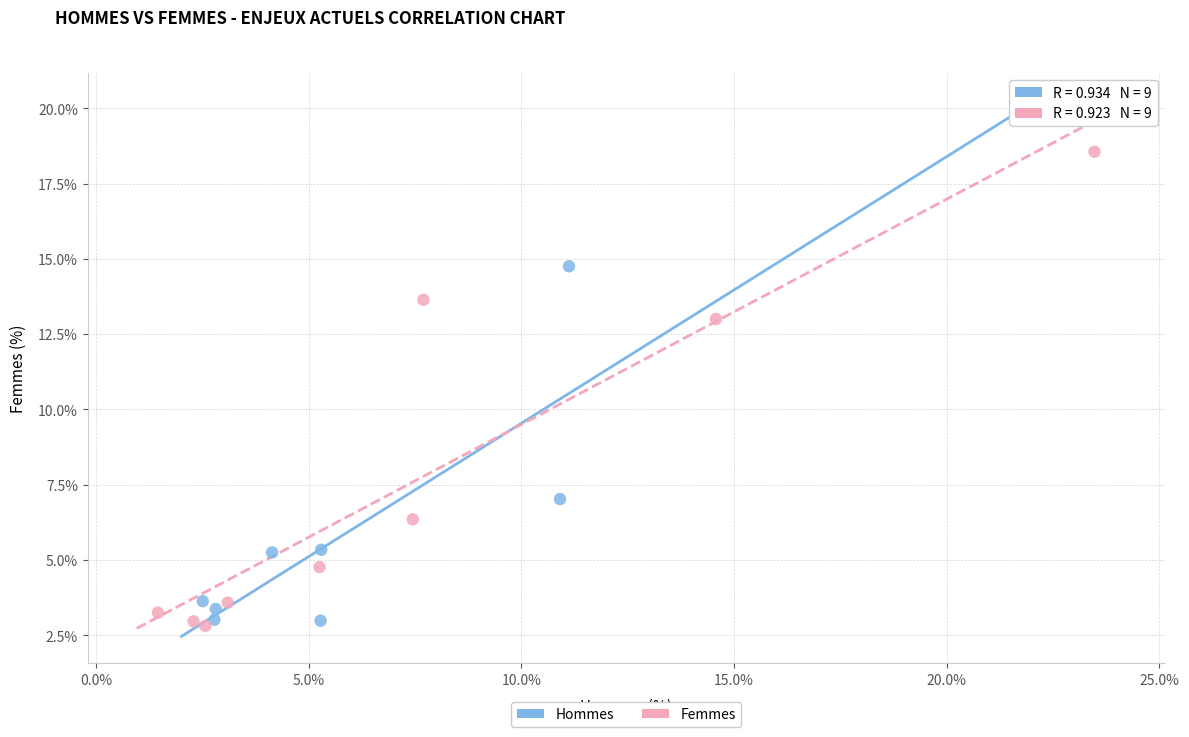

What are all the series names shown in the legend?

Hommes, Femmes